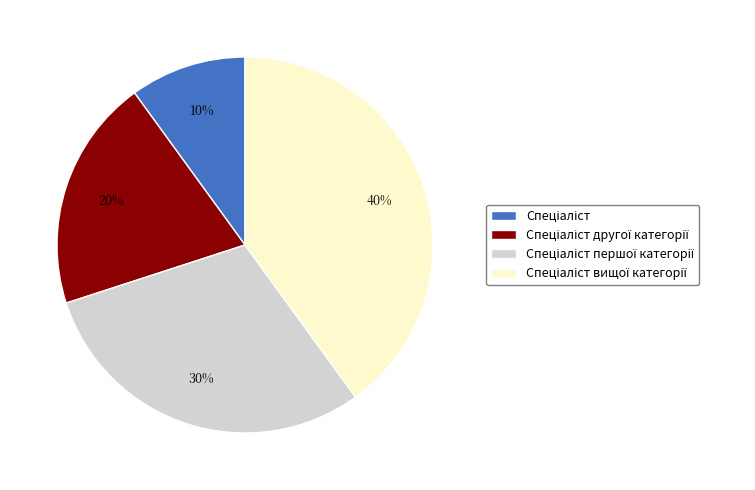

Does any single category account for the majority?

No